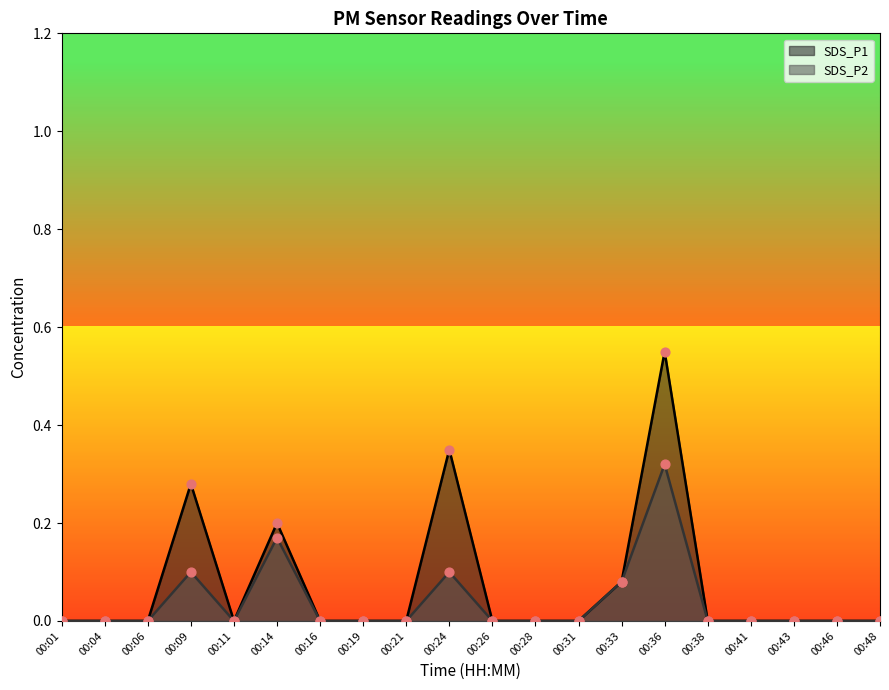

What are all the series names shown in the legend?

SDS_P1, SDS_P2